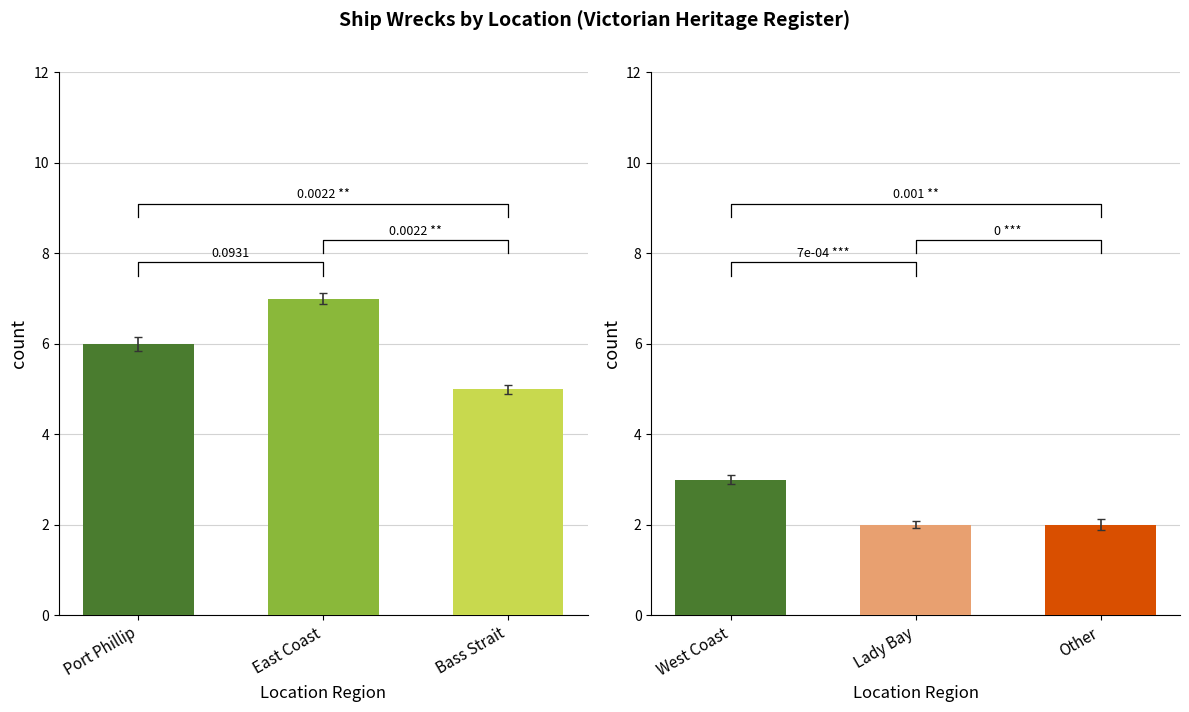

The value at Port Phillip is 6. True or false?

True